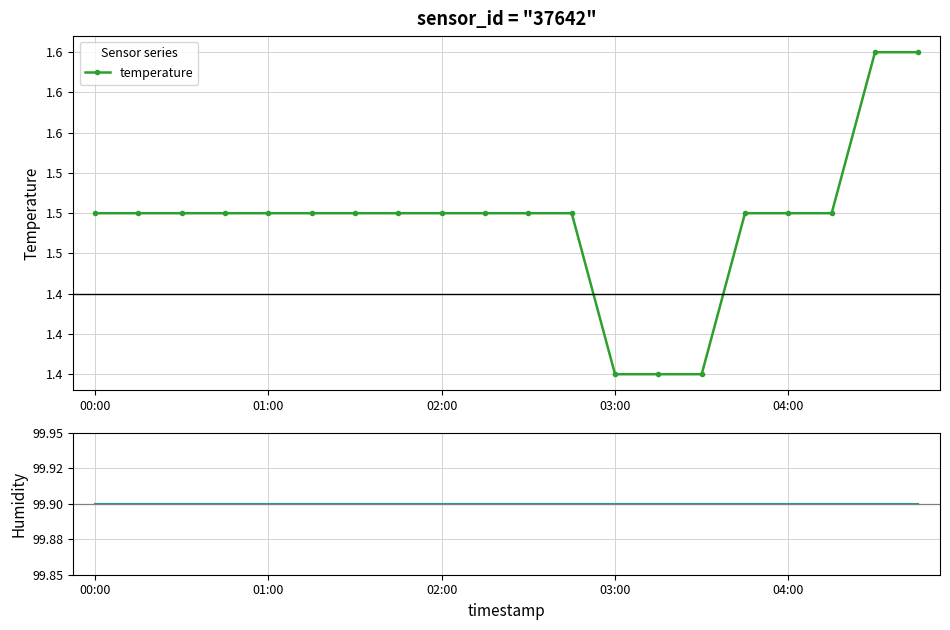

How many lines are shown in the chart?

2